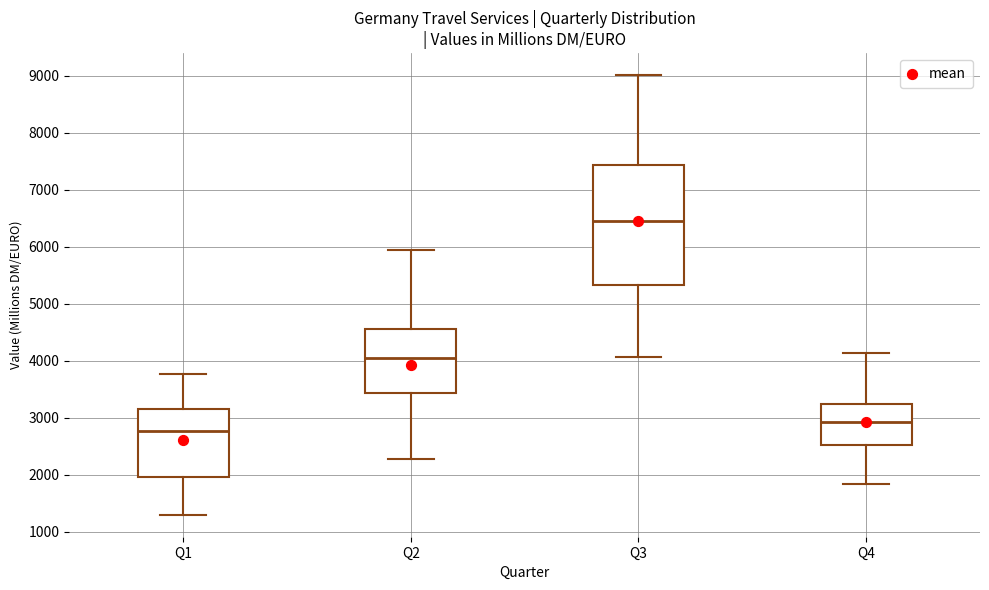

Where is the upper edge of the box for Q2 on the y-axis? The values are not printed on the chart, so give them approximately, as read against the axis.

4600